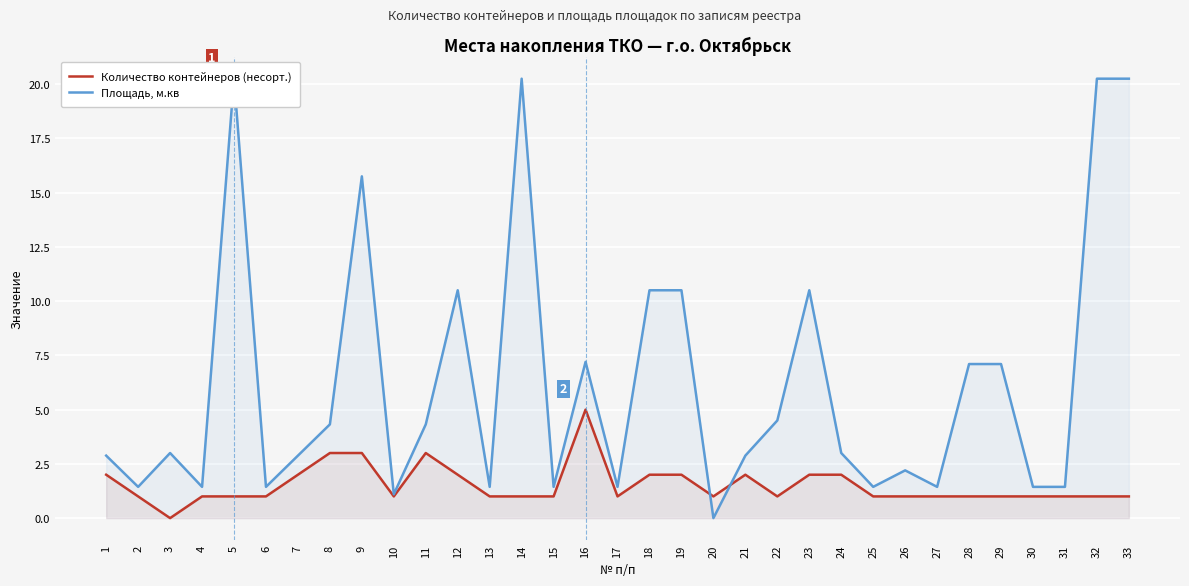

Reading left to right, list all the values displayed in this chart.

Количество контейнеров (несорт.): 1=2.0	2=1.0	3=0.0	4=1.0	5=1.0	6=1.0	7=2.0	8=3.0	9=3.0	10=1.0	11=3.0	12=2.0	13=1.0	14=1.0	15=1.0	16=5.0	17=1.0	18=2.0	19=2.0	20=1.0	21=2.0	22=1.0	23=2.0	24=2.0	25=1.0	26=1.0	27=1.0	28=1.0	29=1.0	30=1.0	31=1.0	32=1.0	33=1.0
Площадь, м.кв: 1=2.9	2=1.4	3=3.0	4=1.4	5=20.2	6=1.4	7=2.9	8=4.3	9=15.8	10=1.1	11=4.3	12=10.5	13=1.4	14=20.2	15=1.4	16=7.2	17=1.4	18=10.5	19=10.5	20=0.0	21=2.9	22=4.5	23=10.5	24=3.0	25=1.4	26=2.2	27=1.4	28=7.1	29=7.1	30=1.4	31=1.4	32=20.2	33=20.2